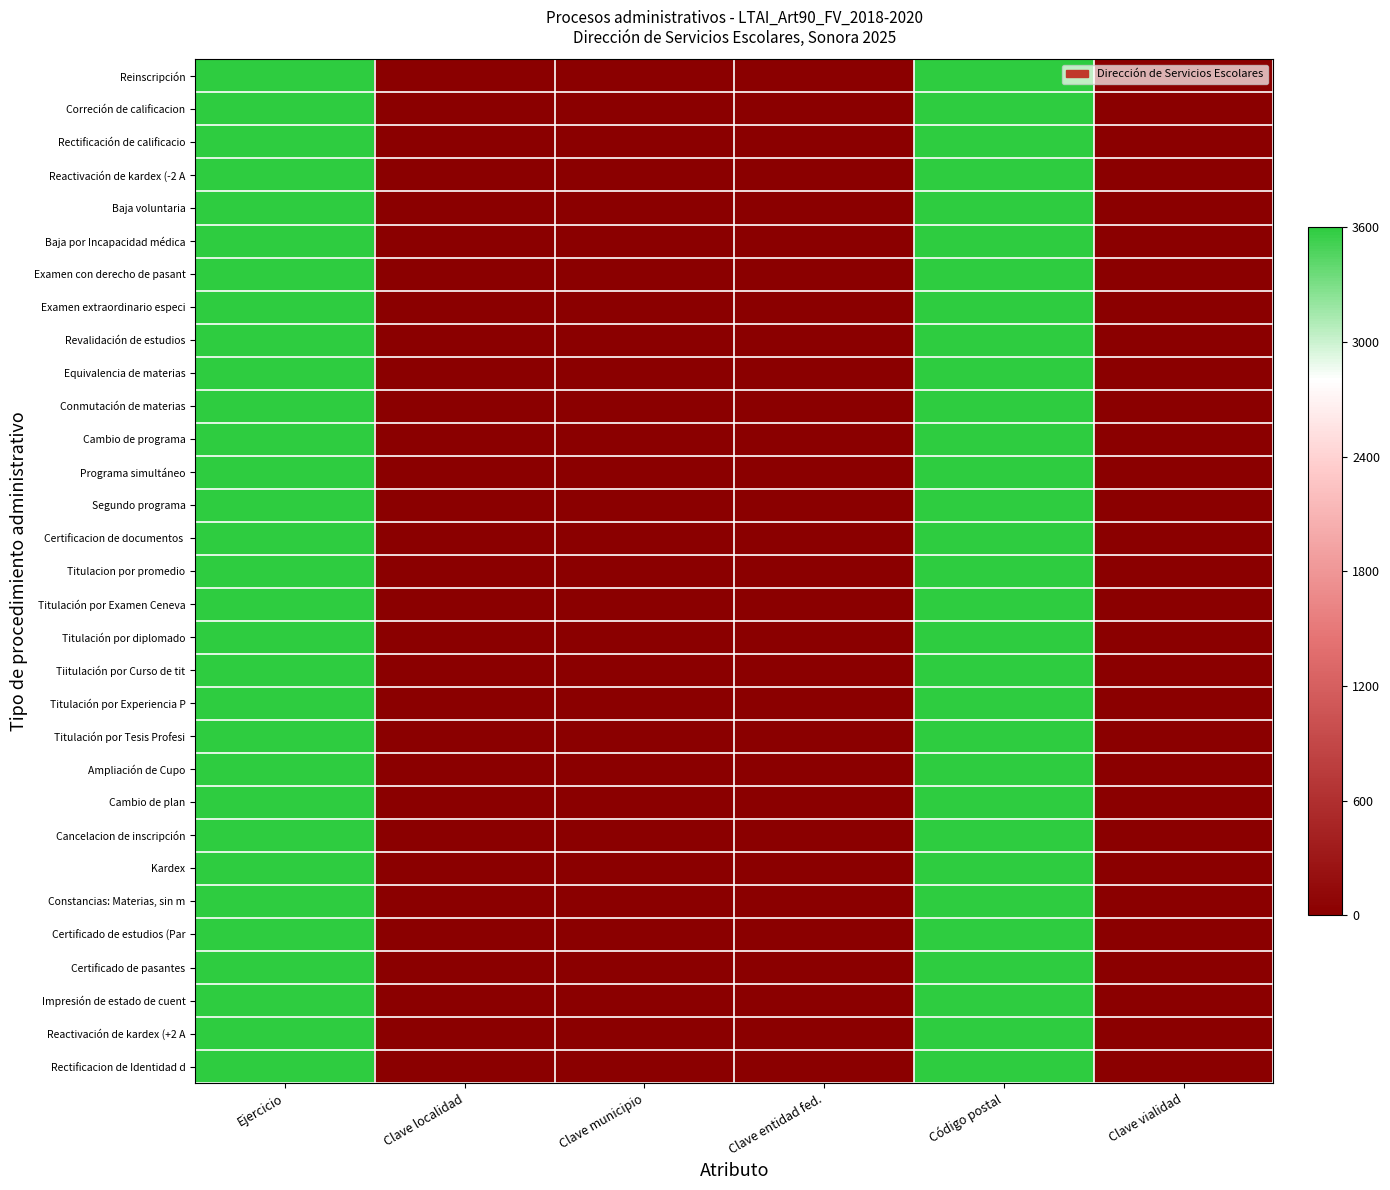

Which series has the largest total across all categories?

Reinscripción